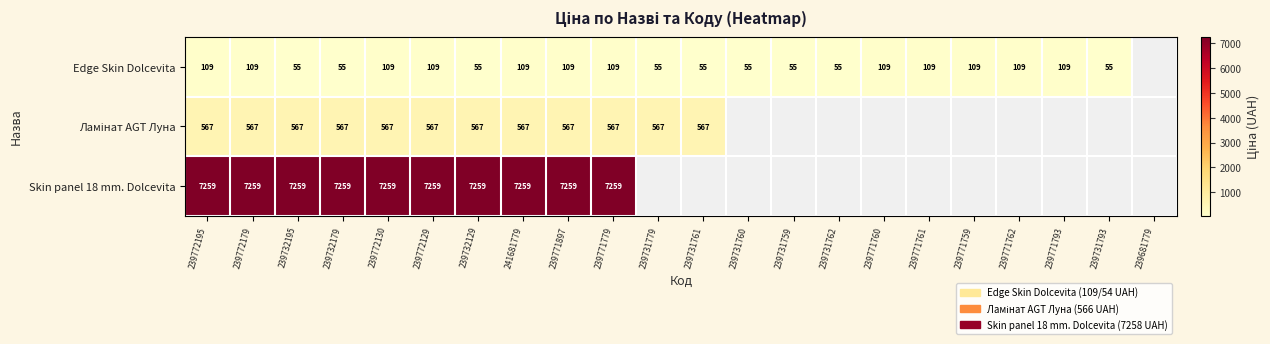

At which category is the sum across all series the highest?

239772195